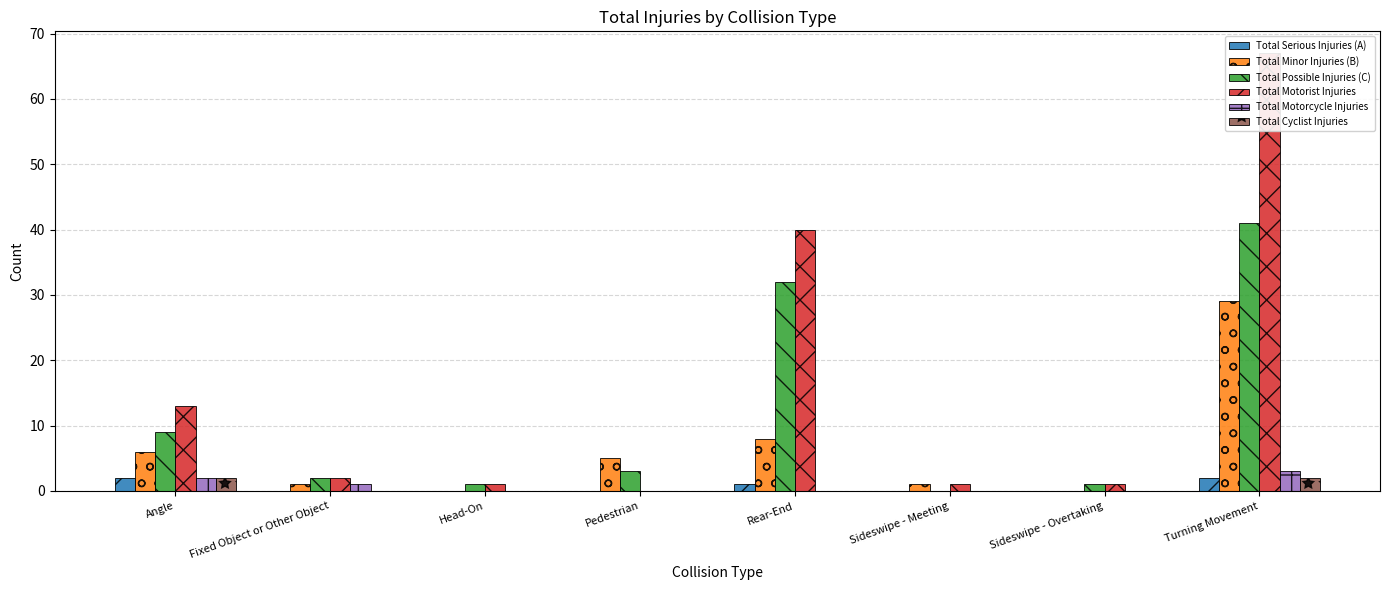

At how many categories does at least one series exceed 17?

2